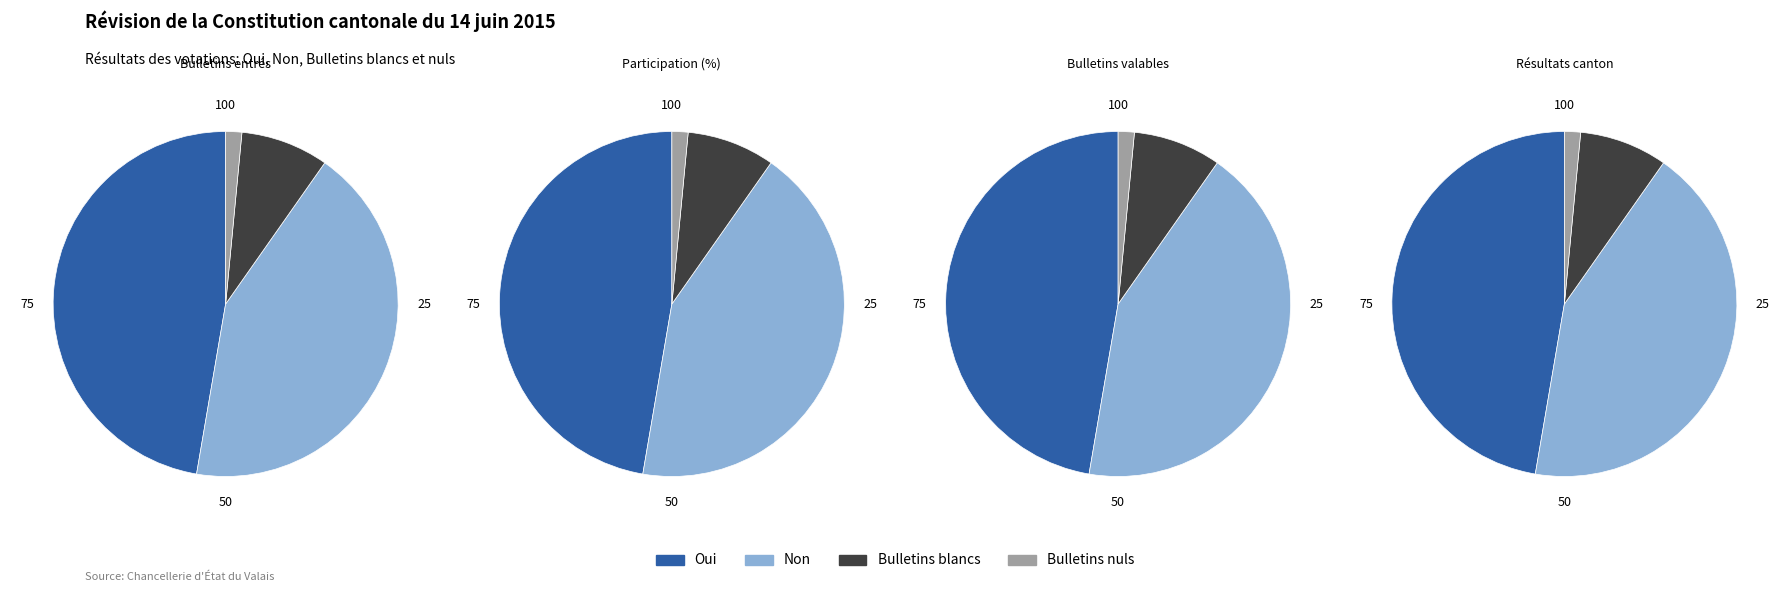

To the nearest percent, what percentage of the pie is 1?

25%